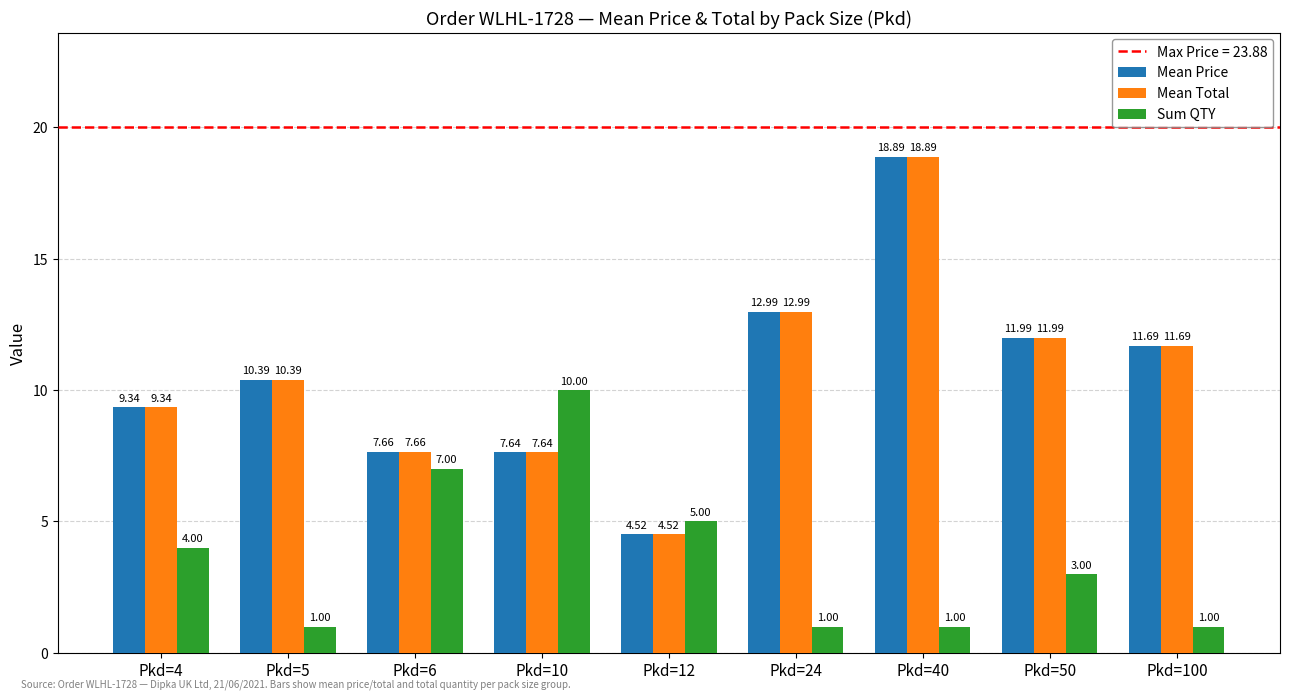

How many bars are there in total?

27